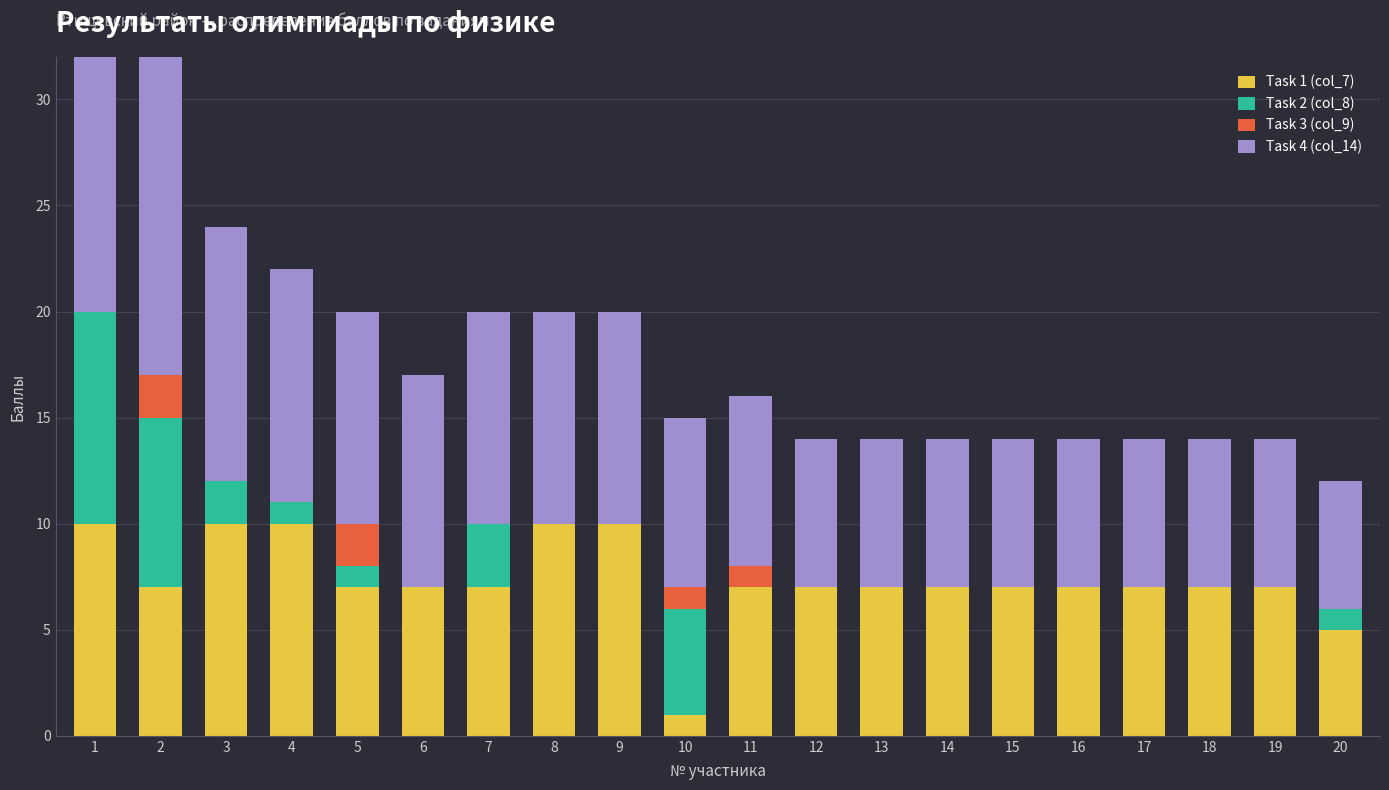

What is the sum of the Task 4 (col_14) values at 11 and 19?

15